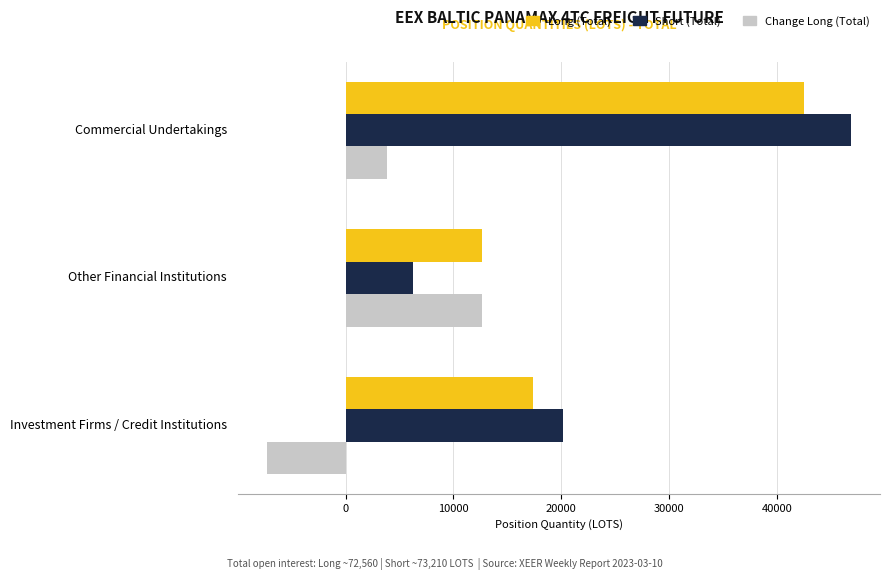

What is the difference between the highest and lowest values at Investment Firms / Credit Institutions?

27388.8